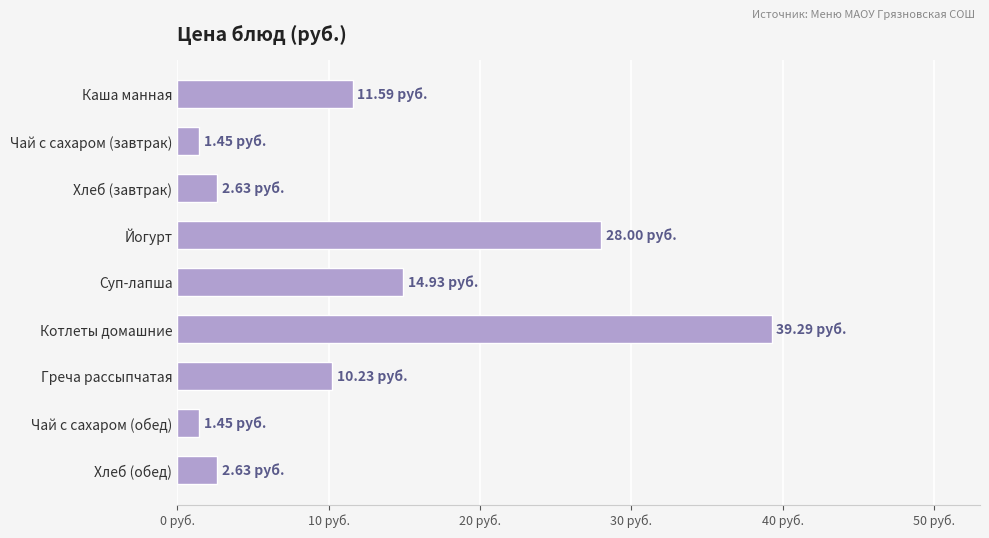

Are the bars horizontal?

Yes